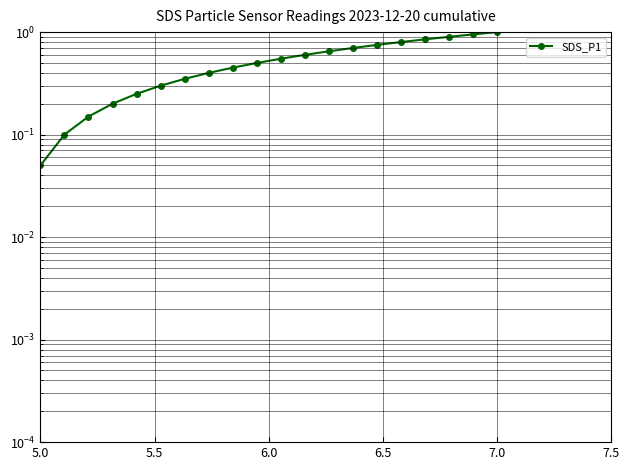

How many categories are shown in the chart?

20